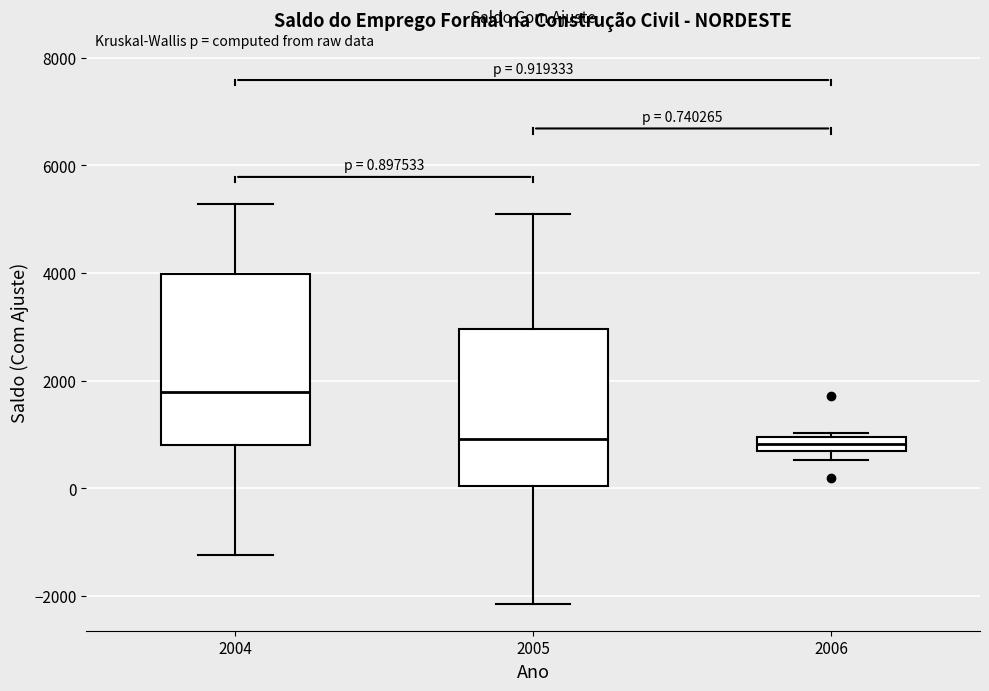

Comparing the boxes themselves (not the whiskers), which one is the tallest?

2004